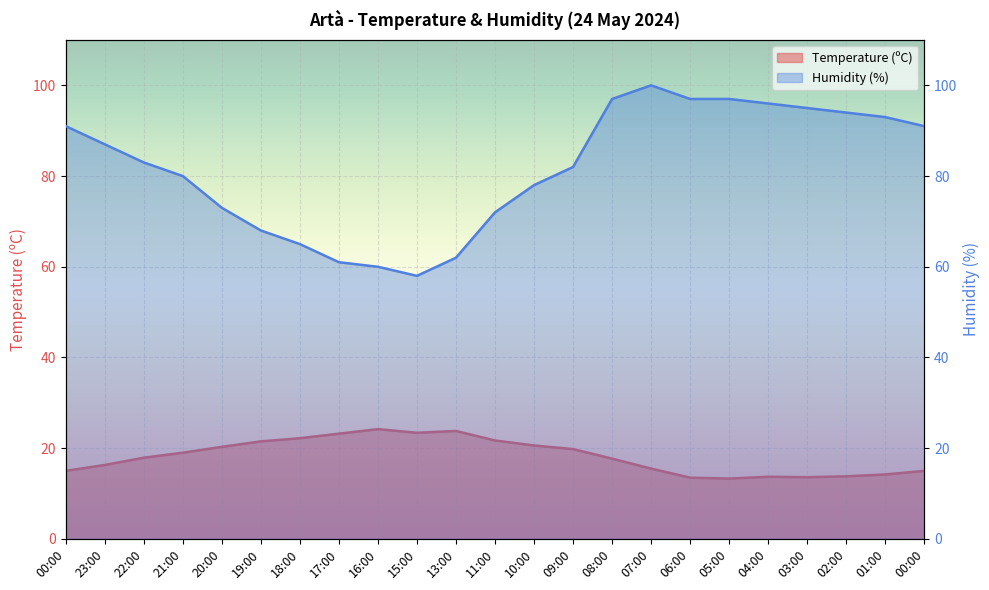

What is the value of the Temperature (ºC) point at the 3rd from the left?

17.9